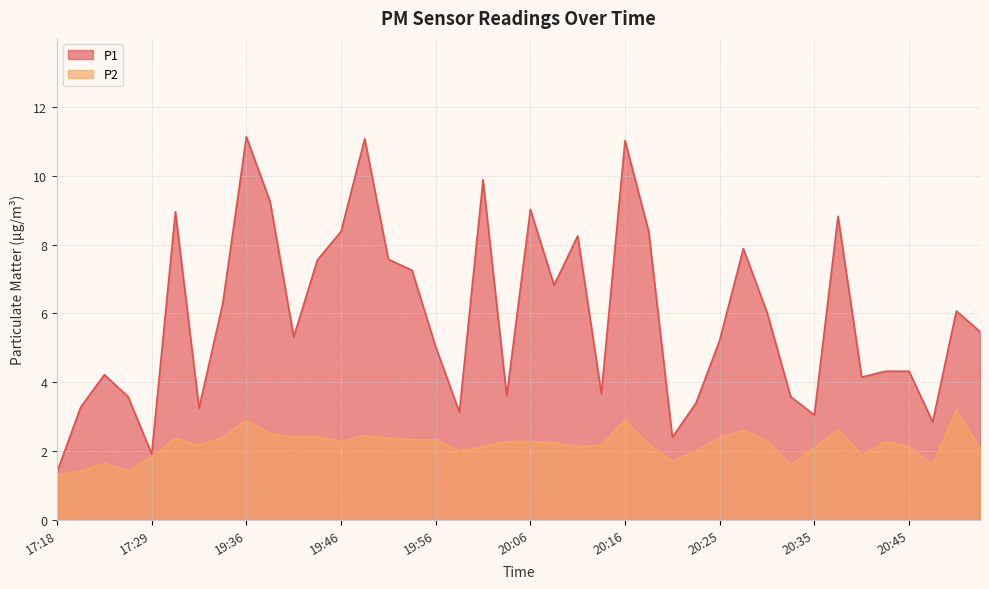

At which label does P2 first exceed 2?

19:29